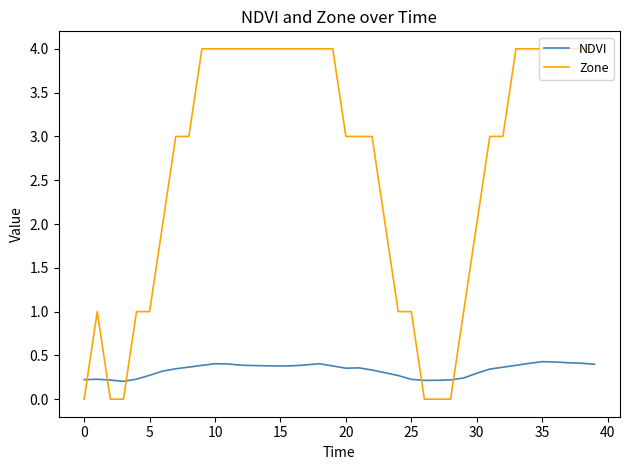

Which series has the widest spread of values?

Zone